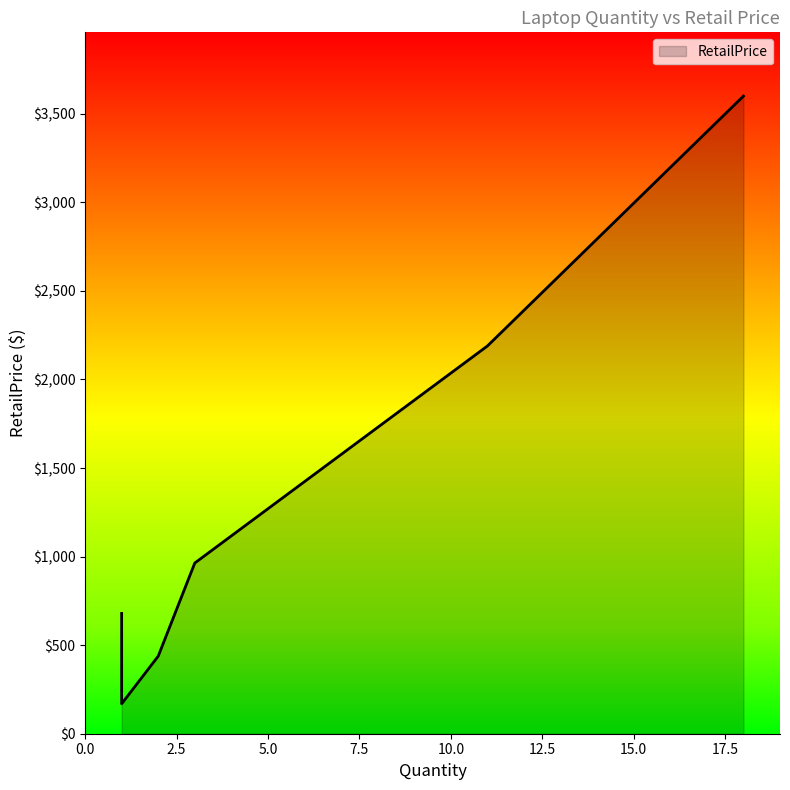

True or false: the data shows 566.4 at Lenovo 81JW0001US.

False